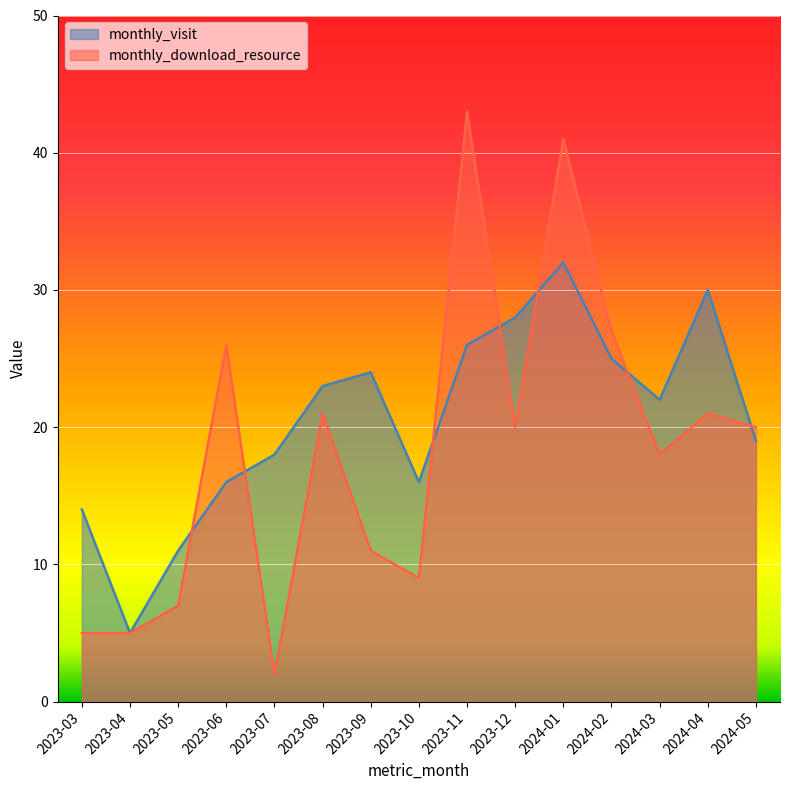

Where do monthly_visit and monthly_download_resource first cross each other?

2023-05 and 2023-06